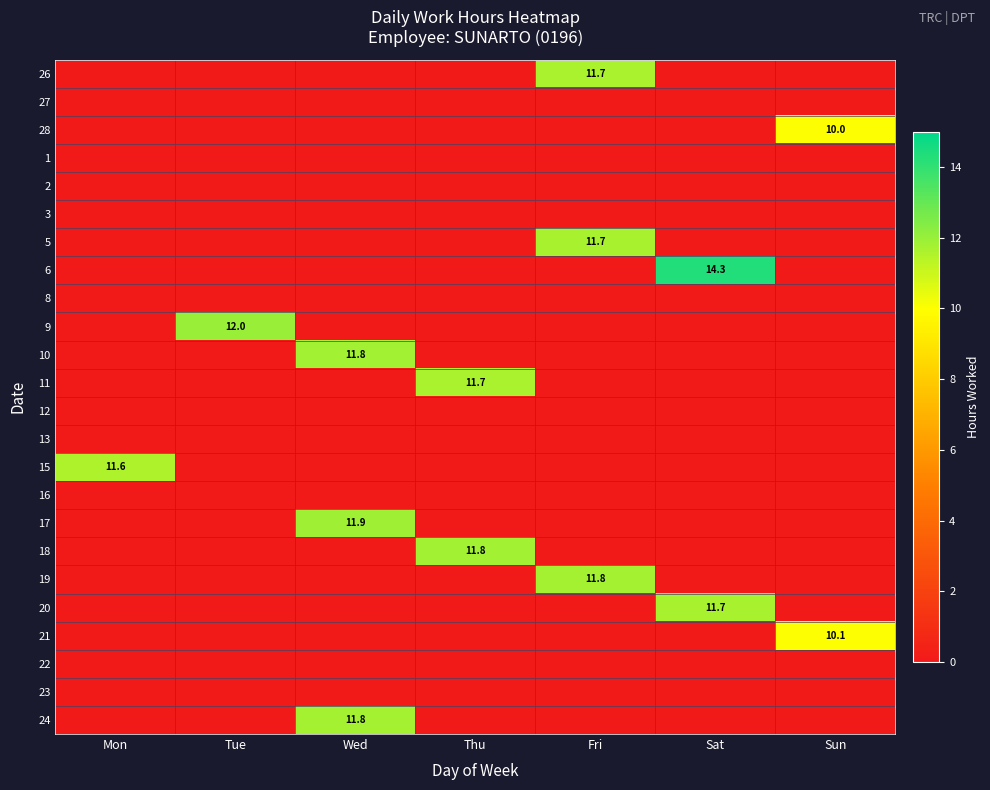

True or false: 28 has a value of 17.5 at Sun.

False